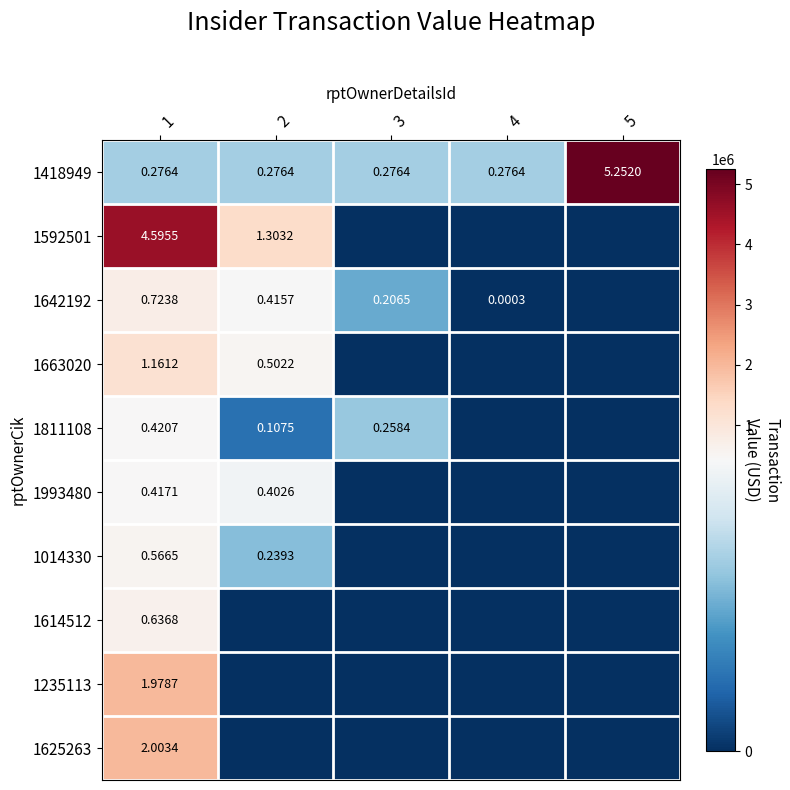

What is the sum of the 1418949 values at 5 and 2?

5528441